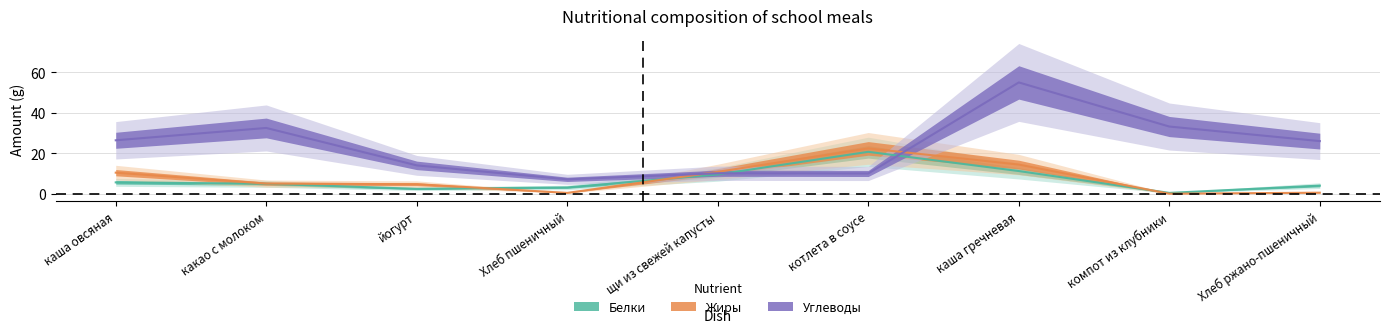

Read the Белки value at Хлеб ржано-пшеничный.

4.0